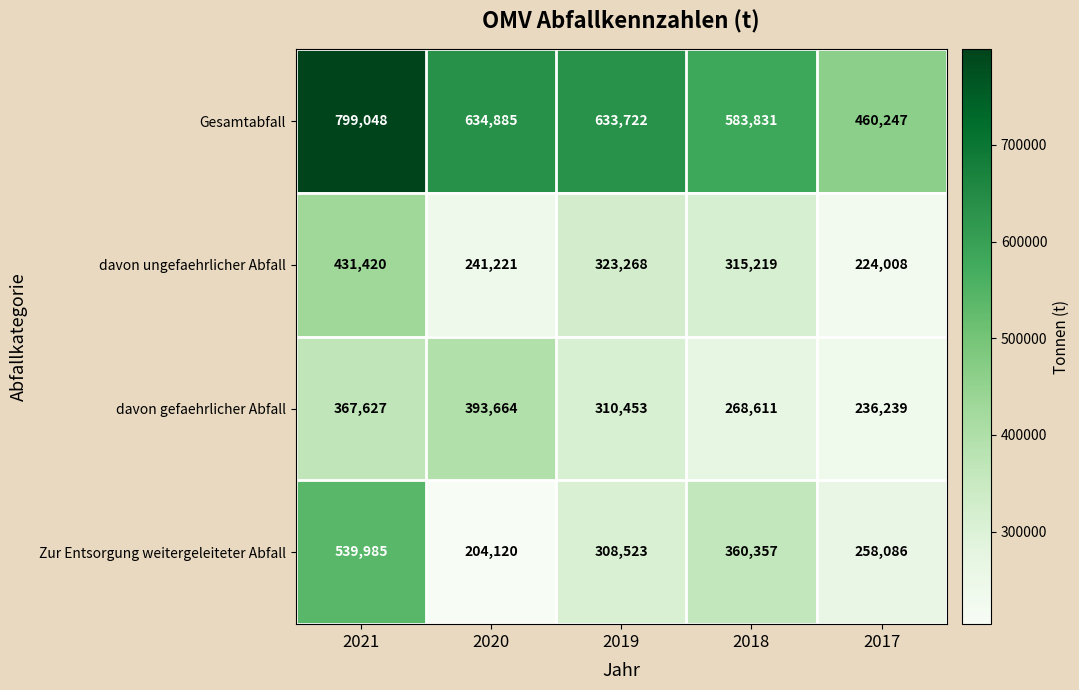

Which series has the largest total across all categories?

Gesamtabfall